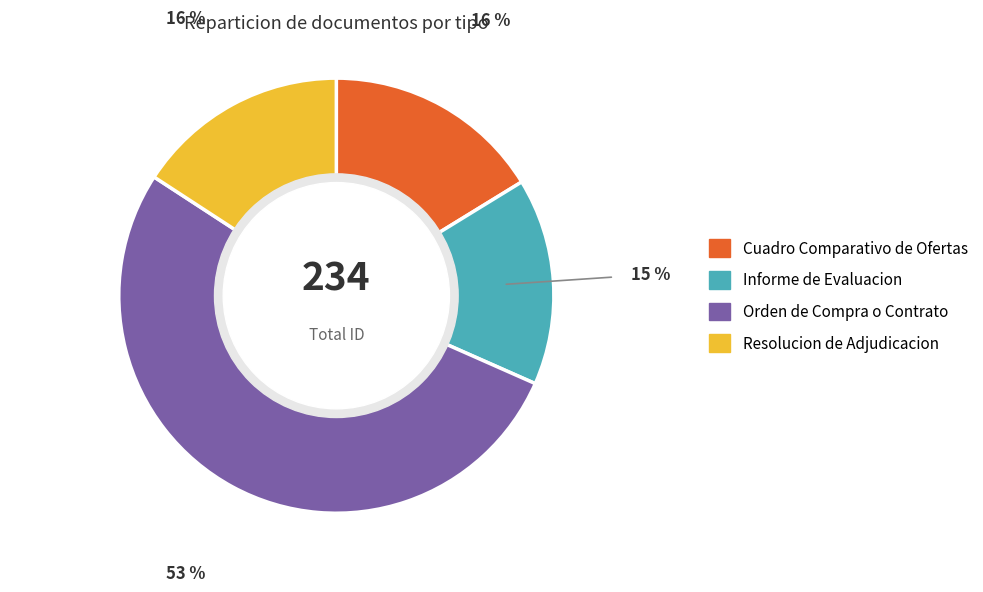

True or false: Informe de Evaluacion accounts for 27% of the total.

False